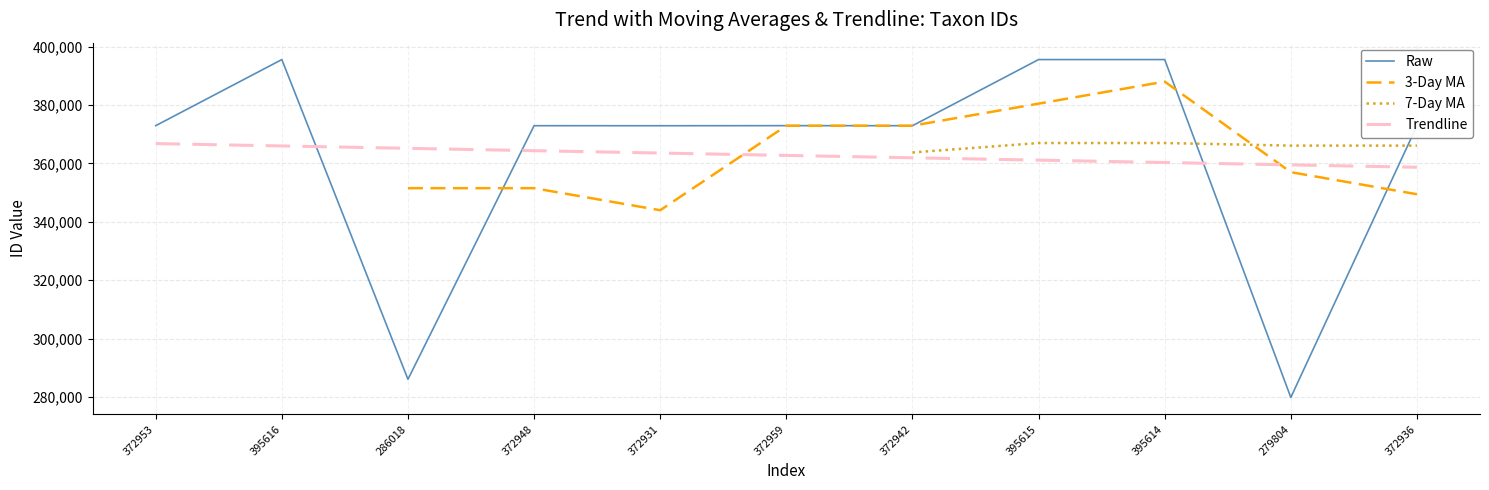

Rank the series at 372936 from lowest to highest value.

3-Day MA, Trendline, 7-Day MA, Raw